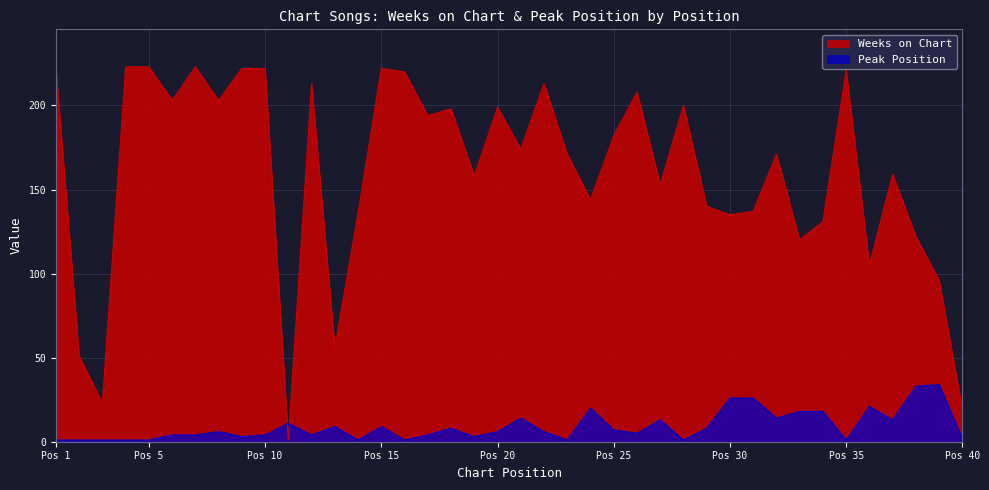

How many values in the Weeks on Chart series exceed 174?

19